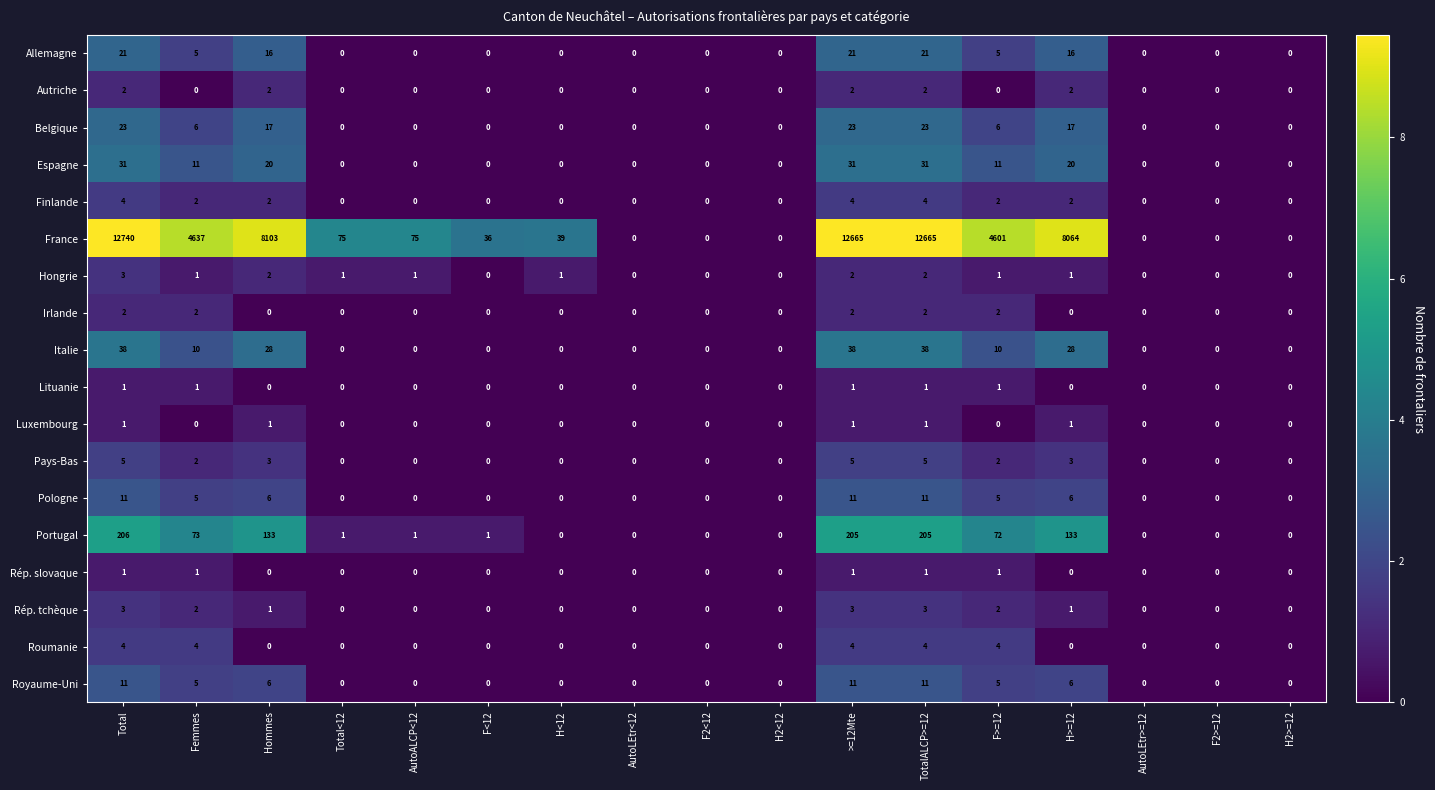

What is the sum of all Italie values?

190